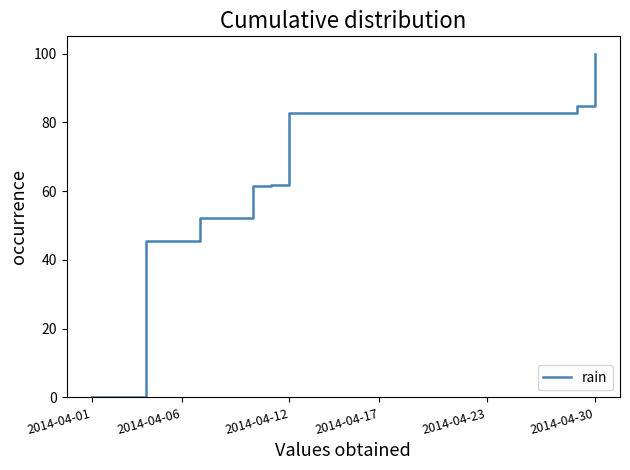

What is the greatest value displayed?

100.0